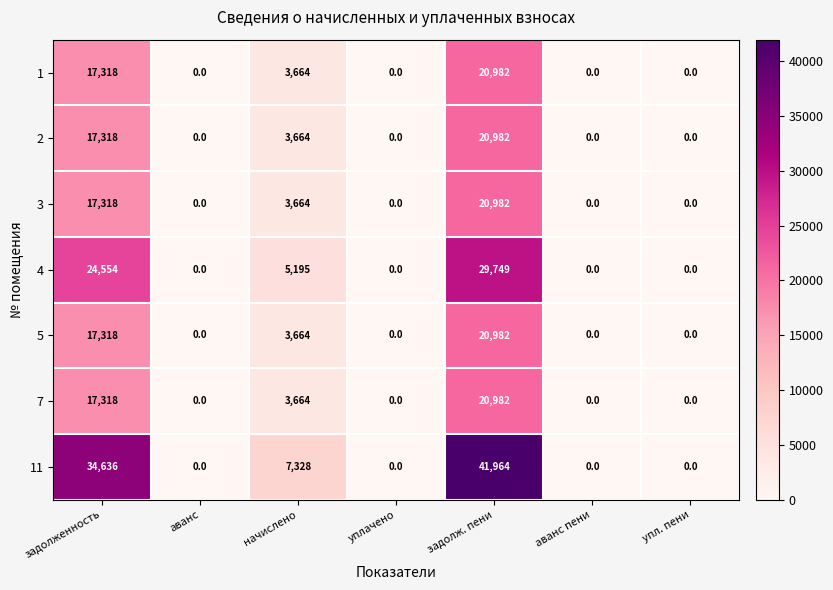

How many 1 values are between 0 and 17318?

6